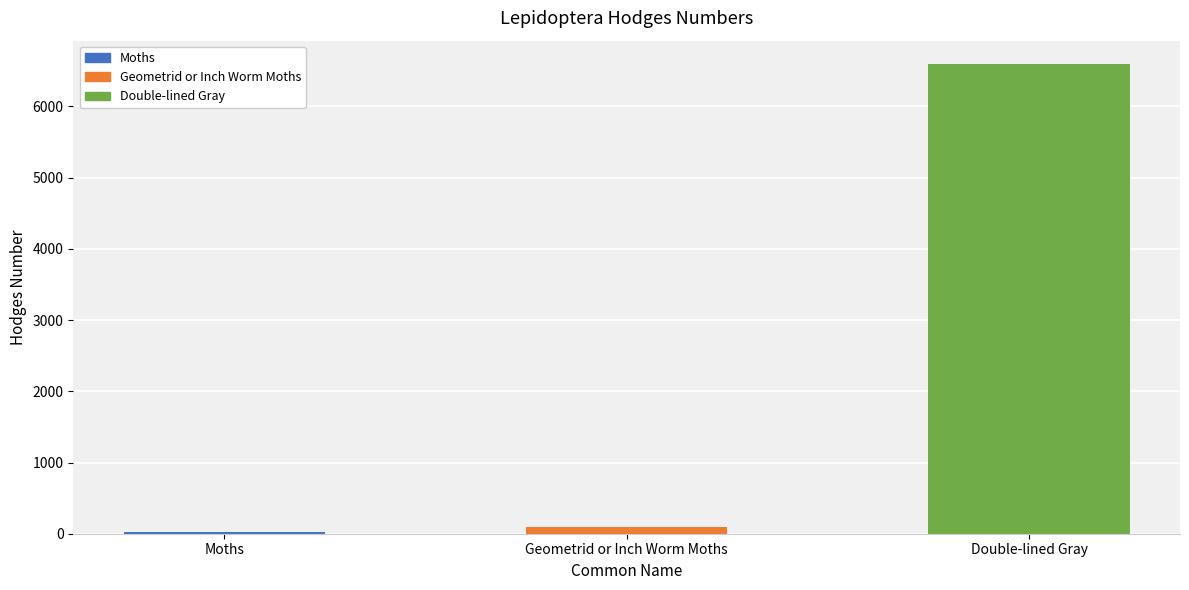

List the labels in order of value, largest first.

Double-lined Gray, Geometrid or Inch Worm Moths, Moths